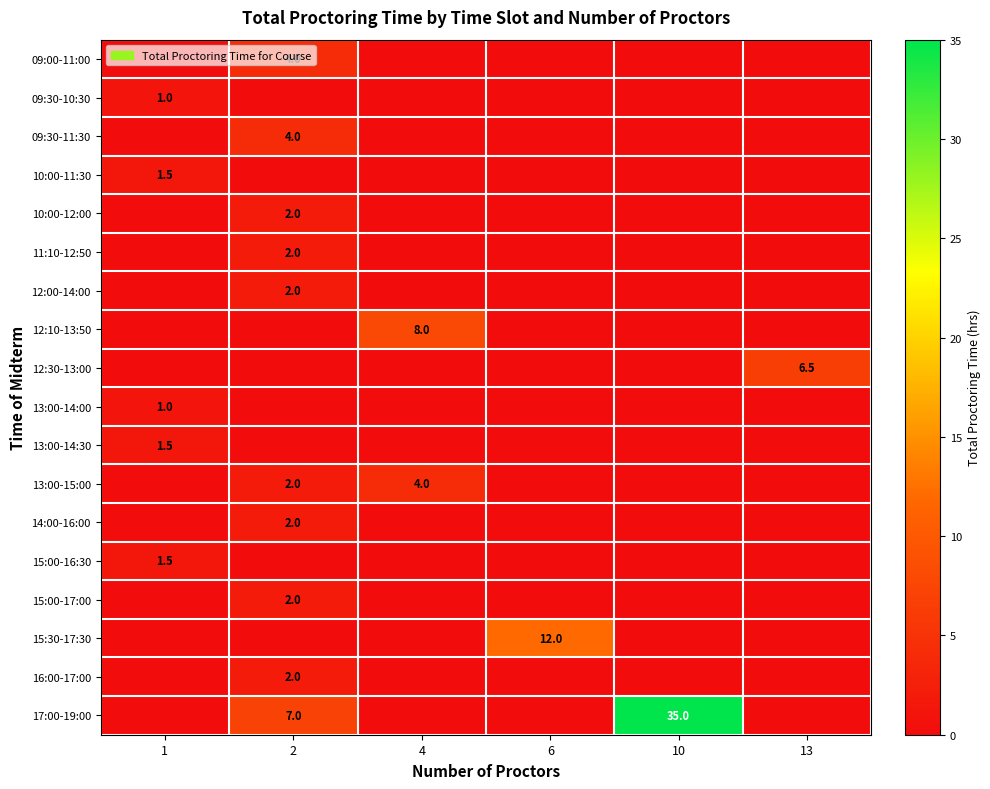

At how many categories does at least one series exceed 32?

1